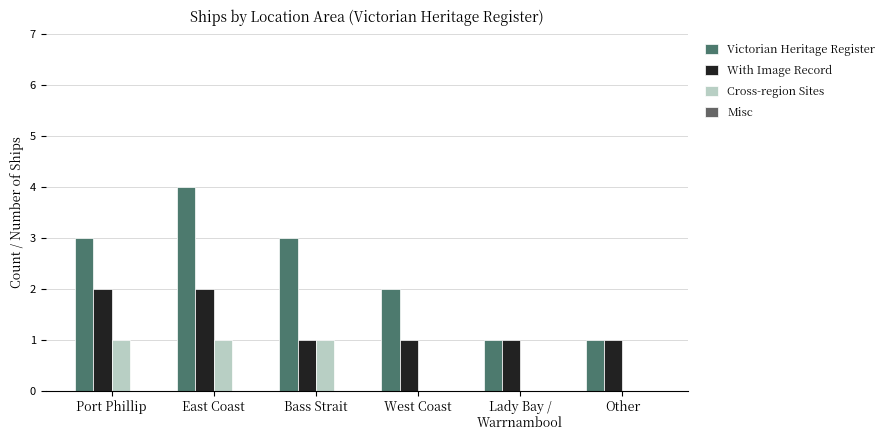

Are the bars horizontal?

No